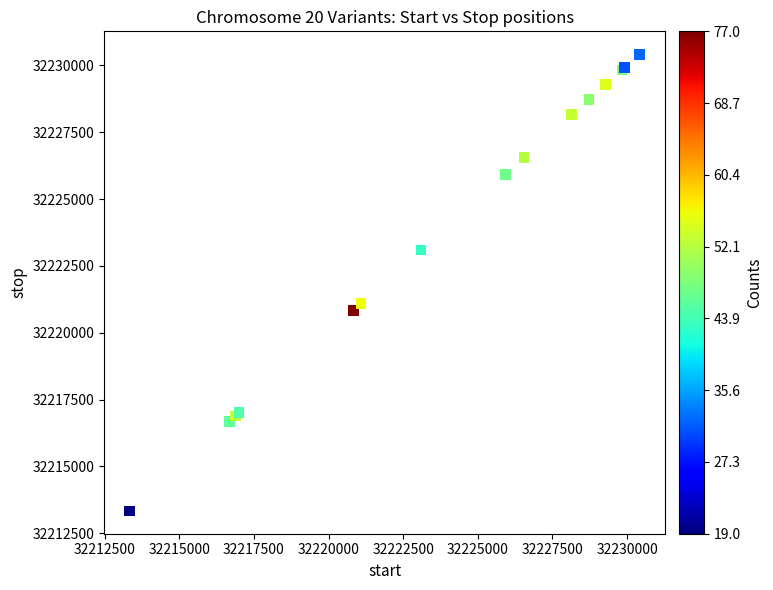

What Y value in the scatter plot is closest to 32221880?

32221085